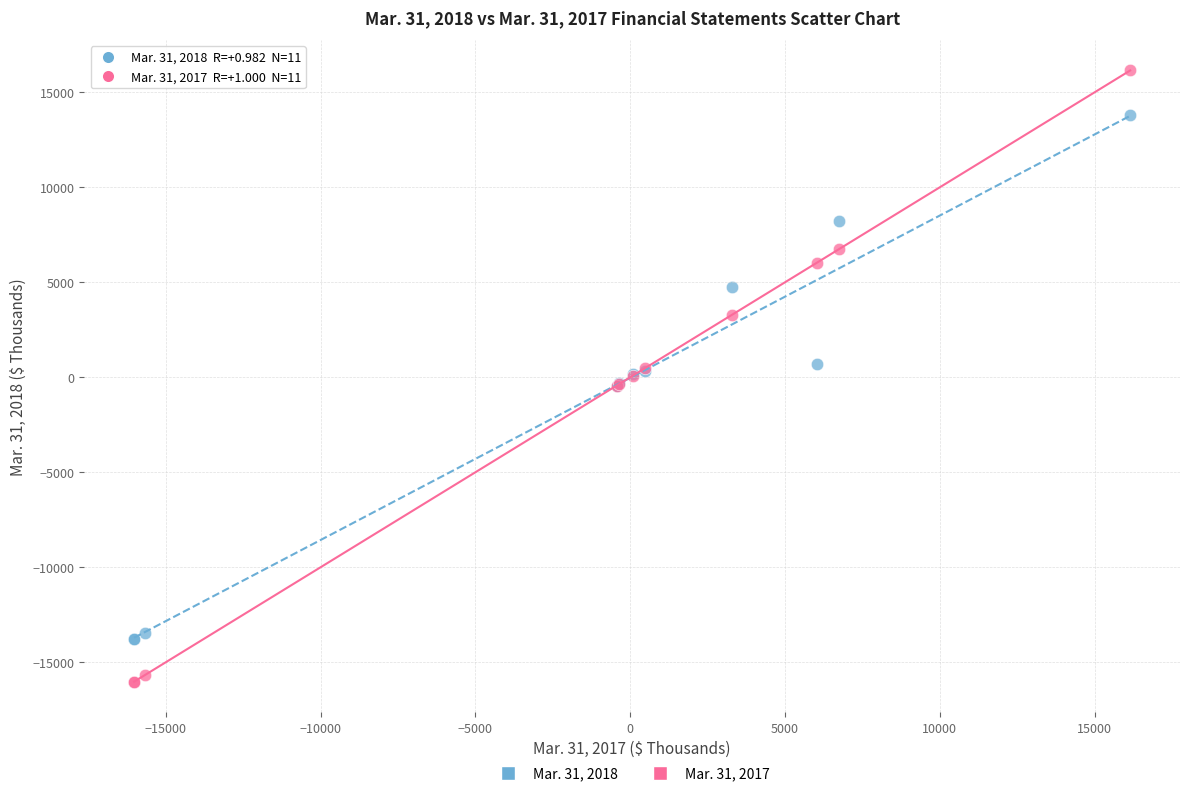

Which series reaches the maximum Y coordinate?

Mar. 31, 2017